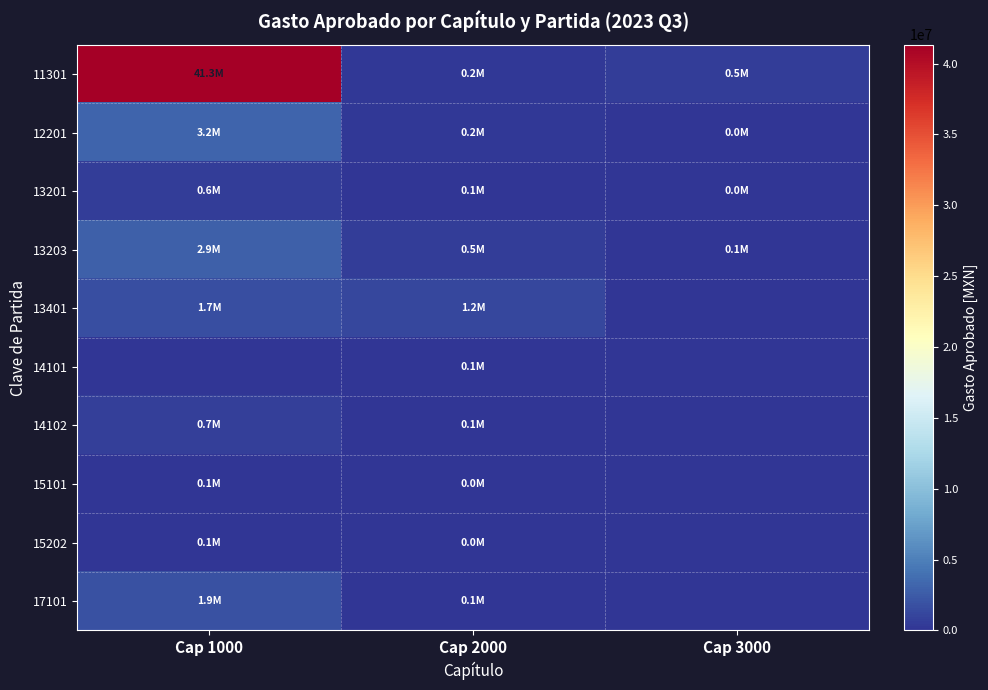

What is the maximum value shown in the chart?

41341756.6